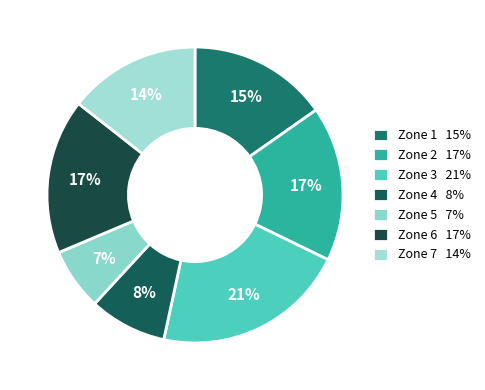

To the nearest percent, what is the combined percentage of Zone 4 and Zone 5?

15%